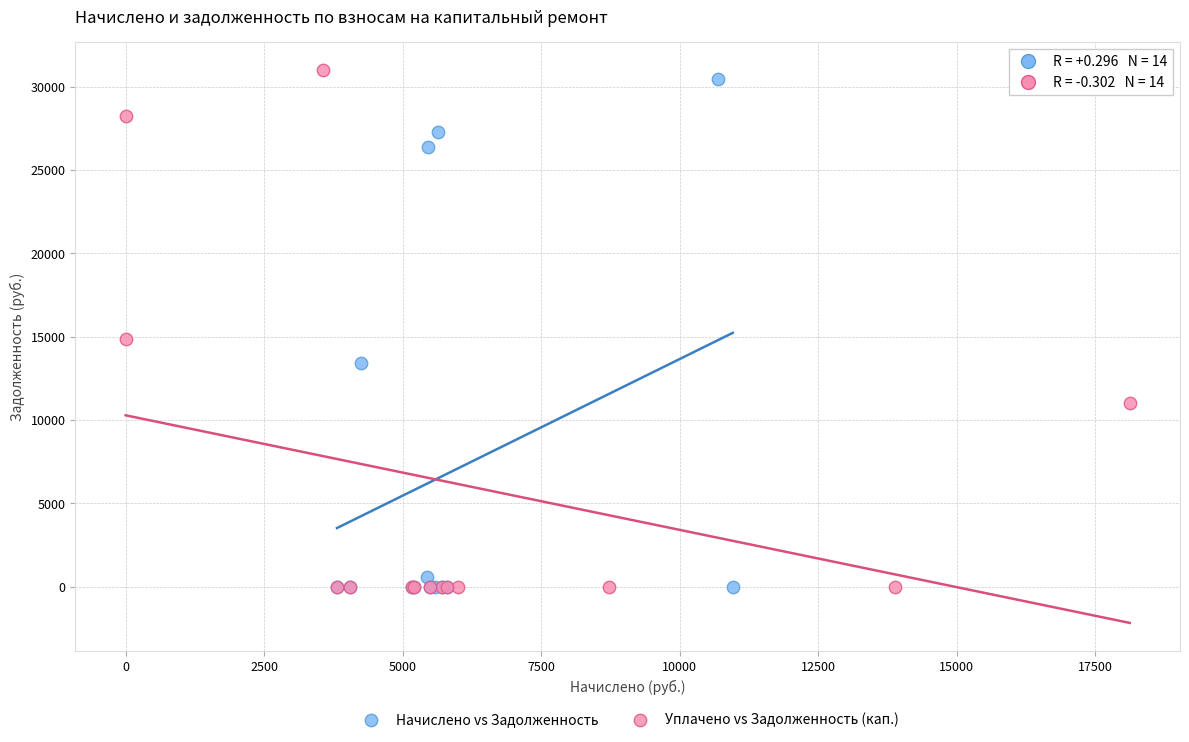

Which series has the widest spread of Y values?

Уплачено vs Задолженность (кап.)